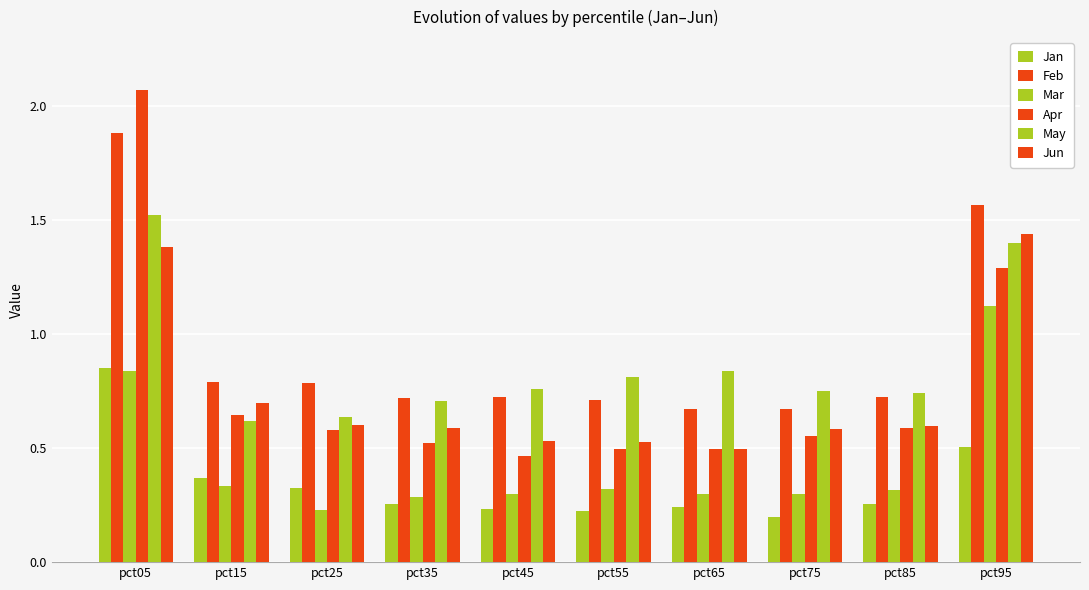

Read the Jan value at pct65.

0.2